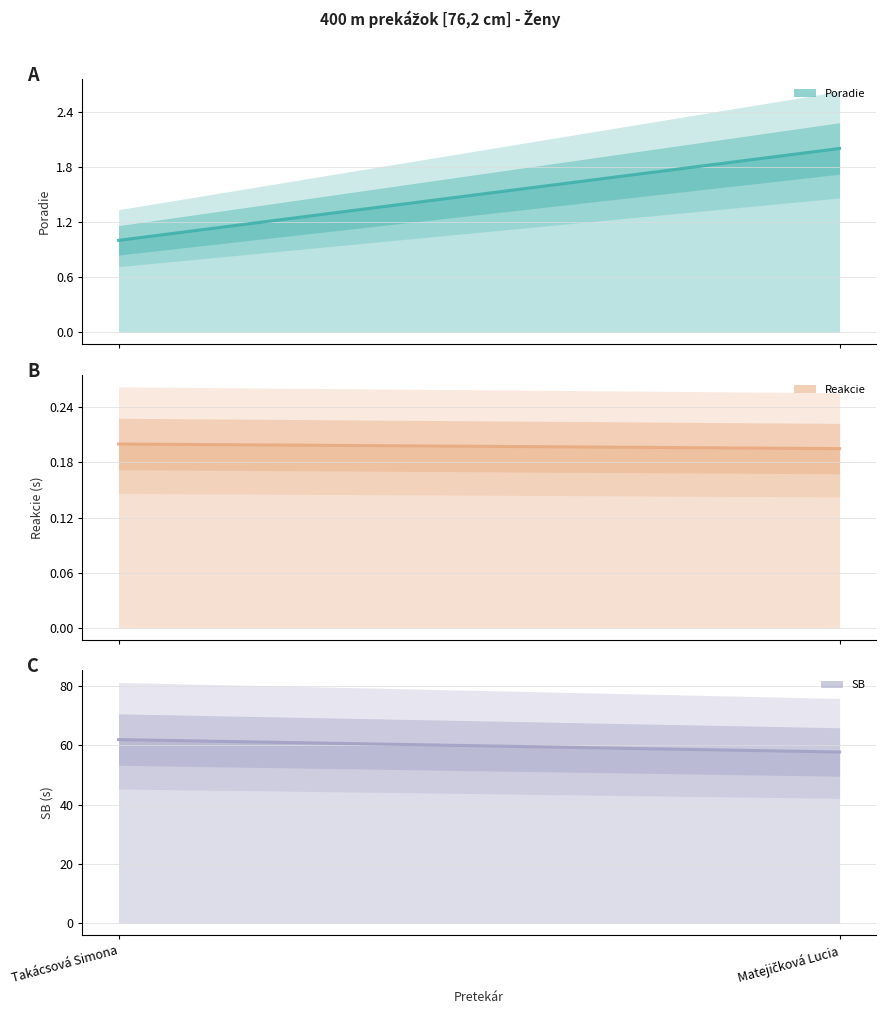

What is the label of the 1st point from the left?

Takácsová Simona